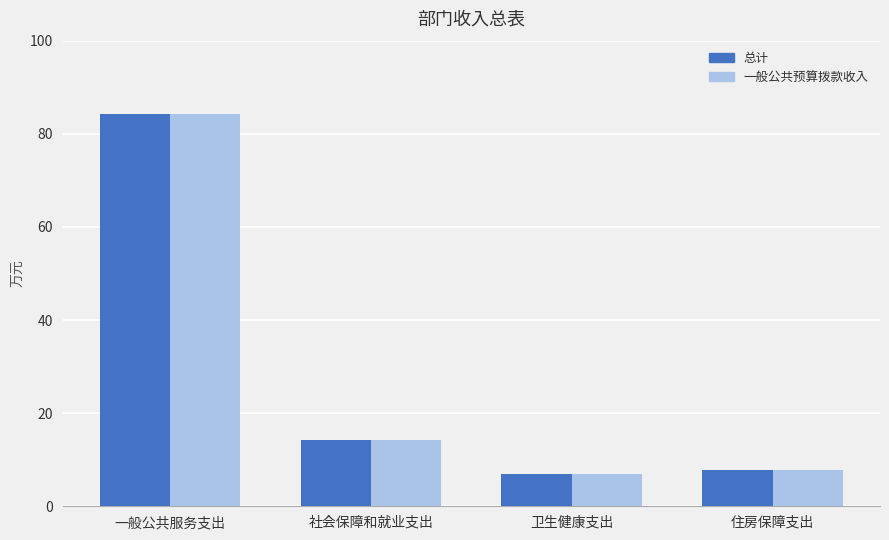

What is the label of the 2nd bar from the left?

社会保障和就业支出